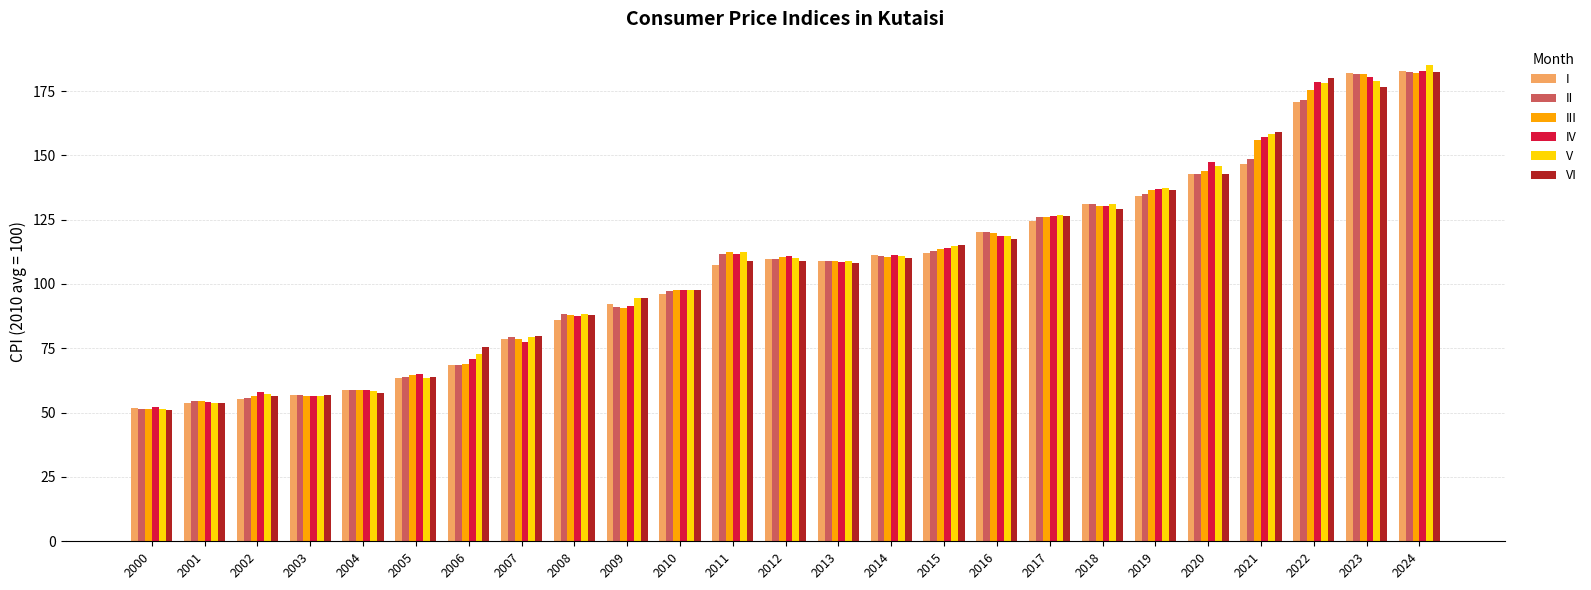

How many values in the V series exceed 110?

13